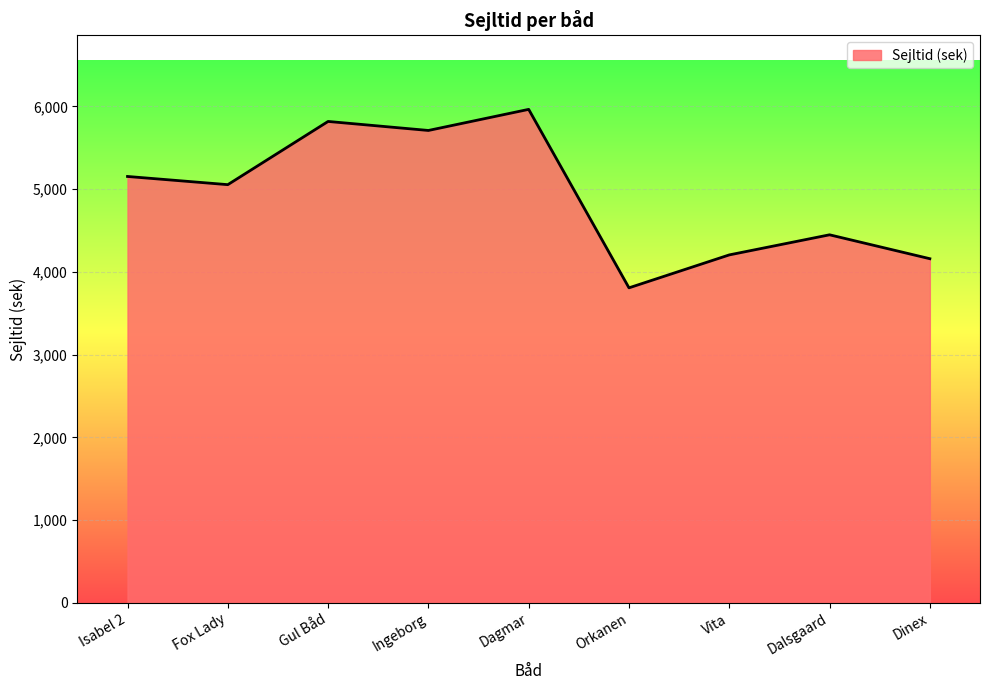

What value does the data have at Dinex?

4160